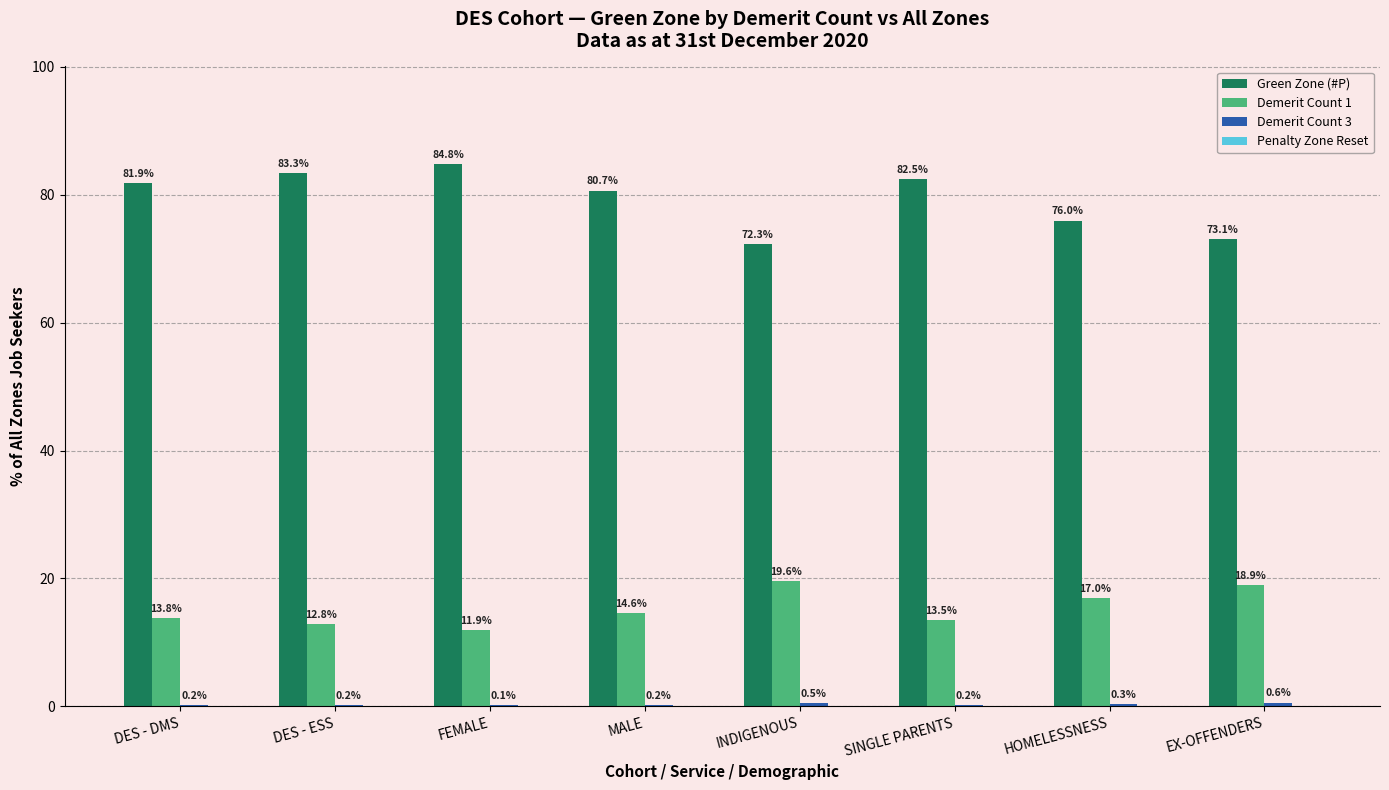

At which category is the sum across all series the highest?

FEMALE